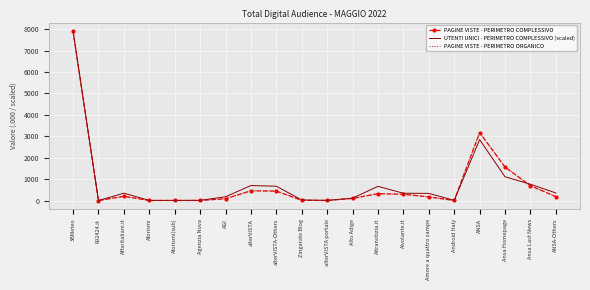

The PAGINE VISTE - PERIMETRO ORGANICO series shows 39.0 at ANSA-Others. True or false?

False